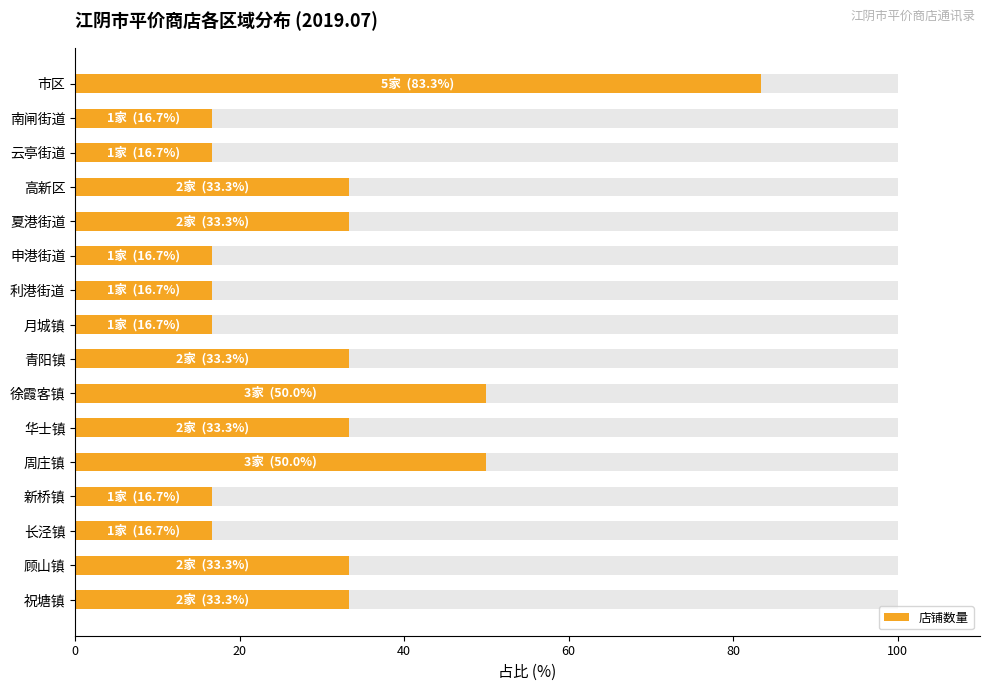

Does the chart contain any negative values?

No